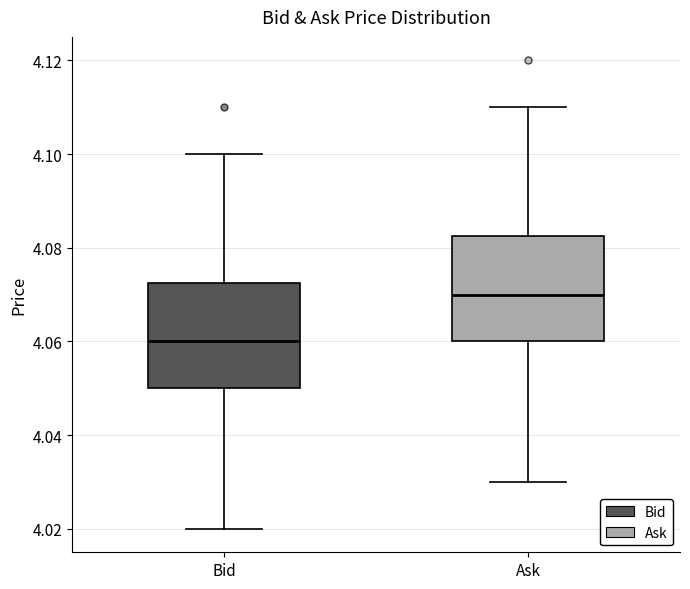

Which box has the highest median line?

Ask